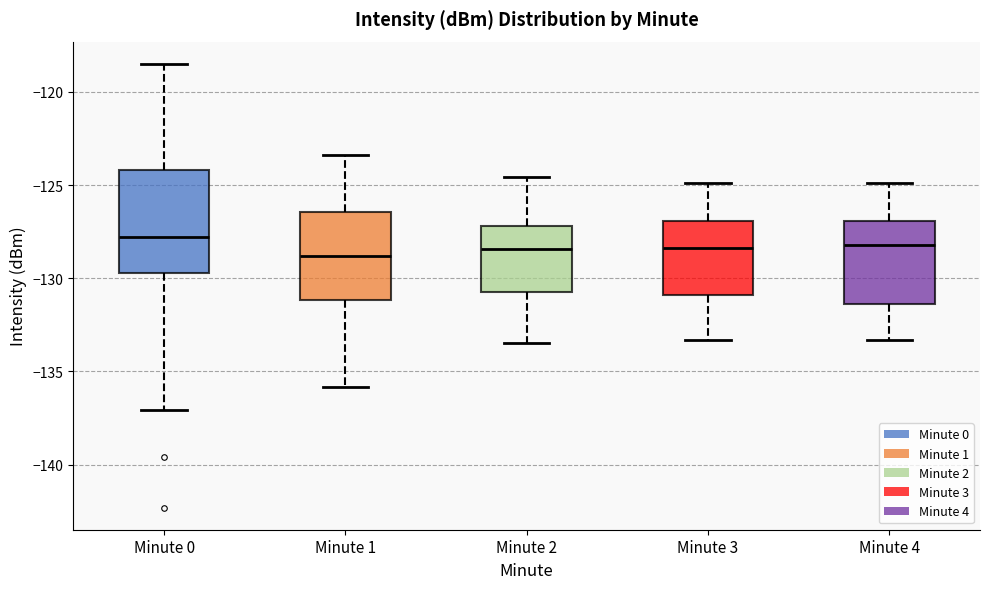

Where is the lower edge of the box for Minute 0 on the y-axis? The values are not printed on the chart, so give them approximately, as read against the axis.

-129.5